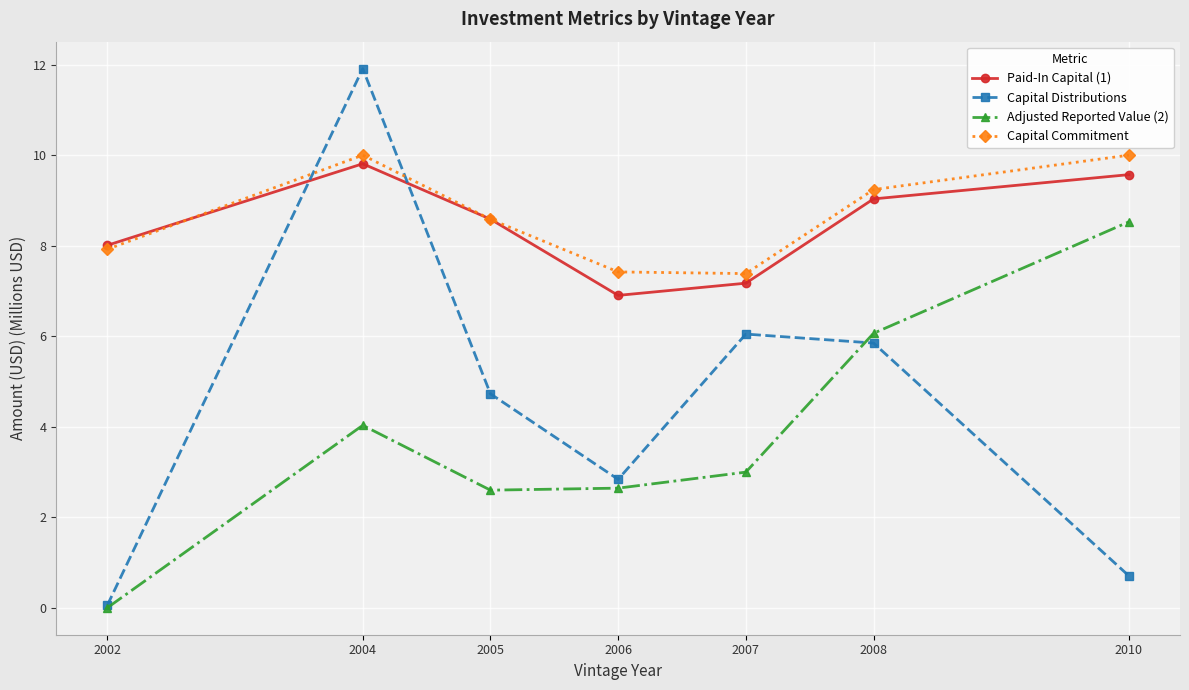

Is it true that Paid-In Capital (1) equals 9.8 at 2004?

True